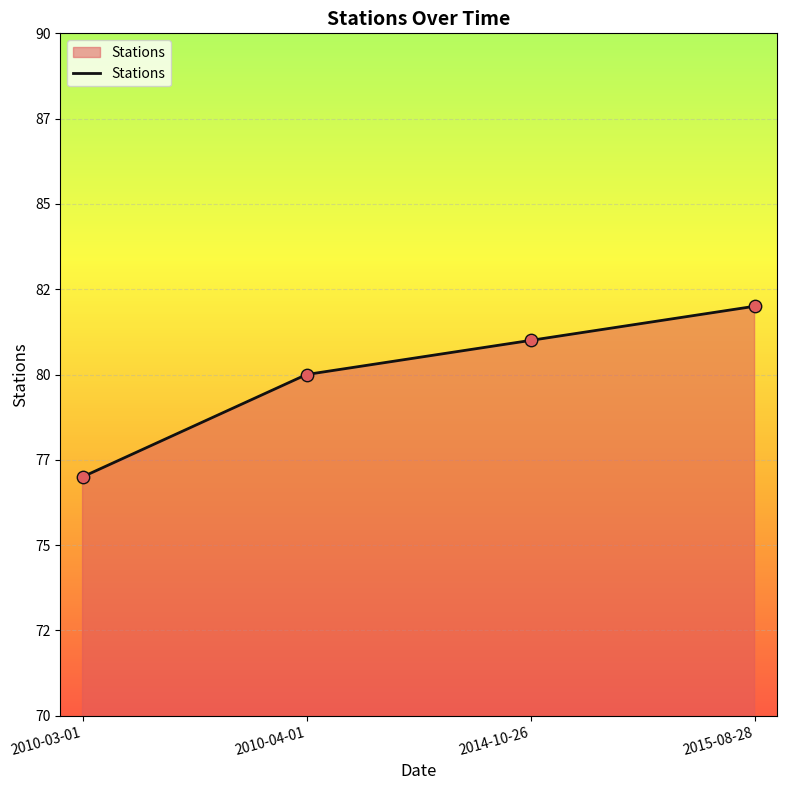

Which has a higher value, 2010-03-01 or 2010-04-01?

2010-04-01